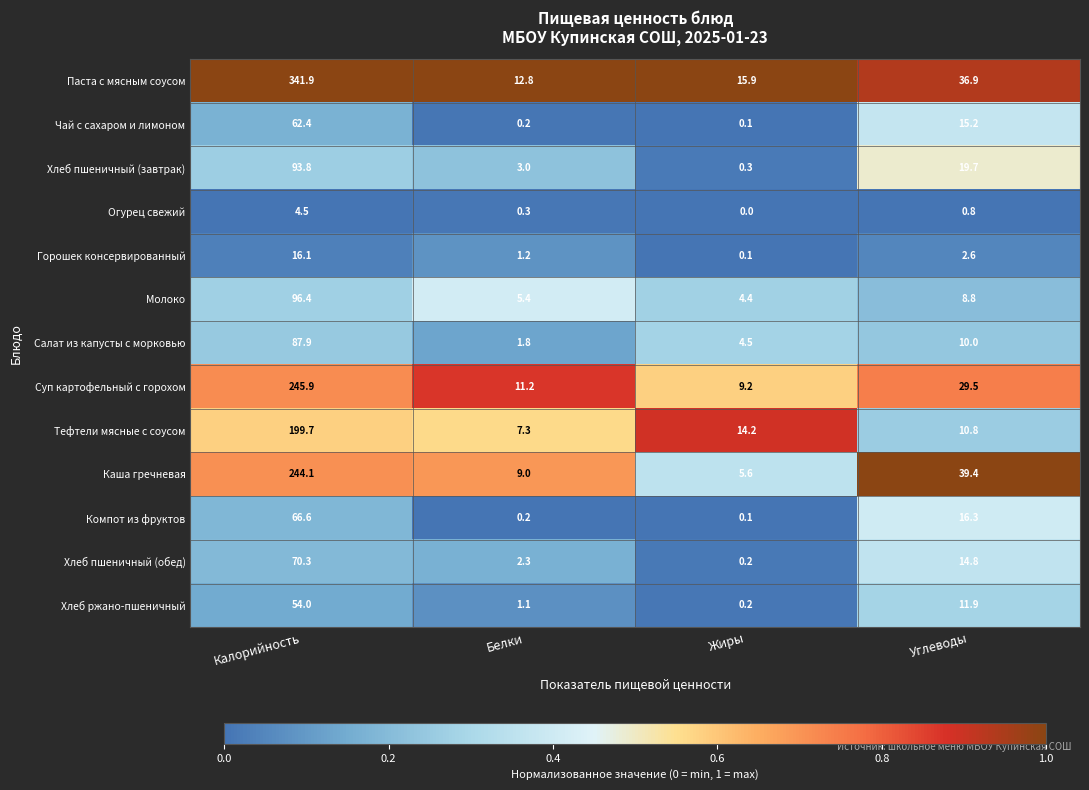

Where does the Салат из капусты с морковью series first go above 10?

Калорийность